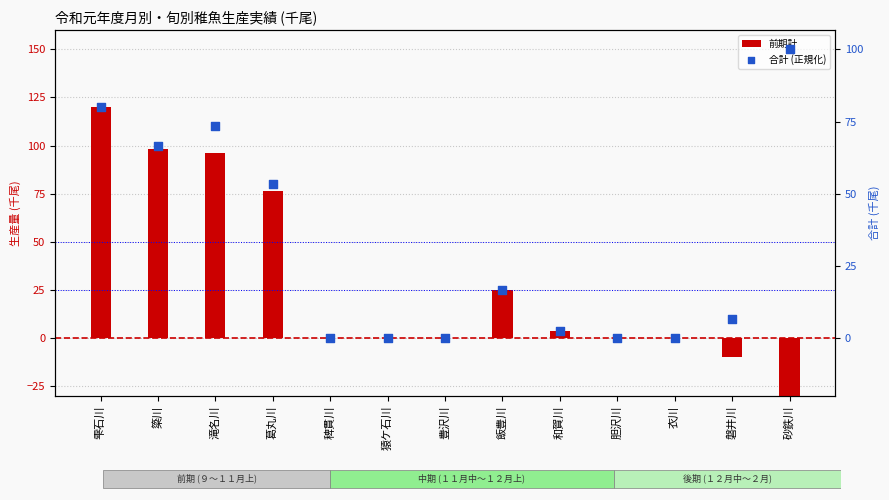

Which series has the largest total across all categories?

前期計